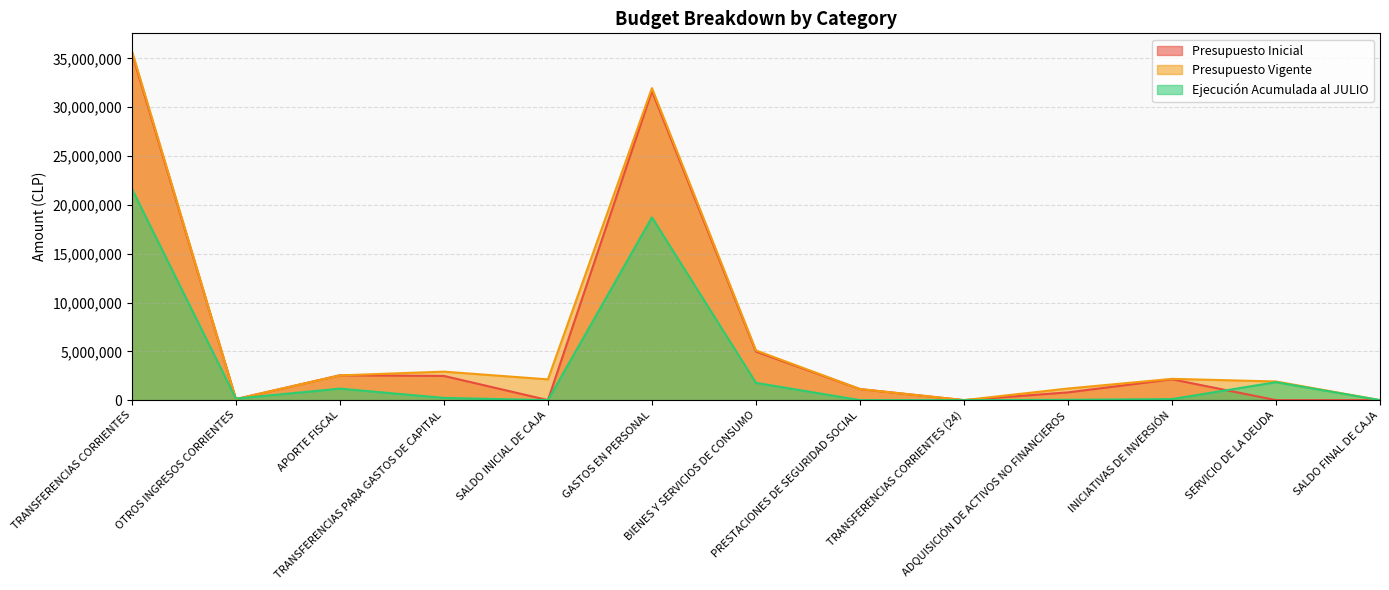

Reading left to right, list all the values displayed in this chart.

Presupuesto Inicial: 35567666	104892	2545546	2479135	1010	31658501	4974225	1133502	10	794606	2135395	1010	1000
Presupuesto Vigente: 35784944	104892	2536384	2918094	2126737	31962796	5094137	1133502	10	1188746	2180214	1910646	1000
Ejecución Acumulada al JULIO: 21649089	153416	1178227	229702	0	18720717	1771842	0	0	29331	106772	1839506	0